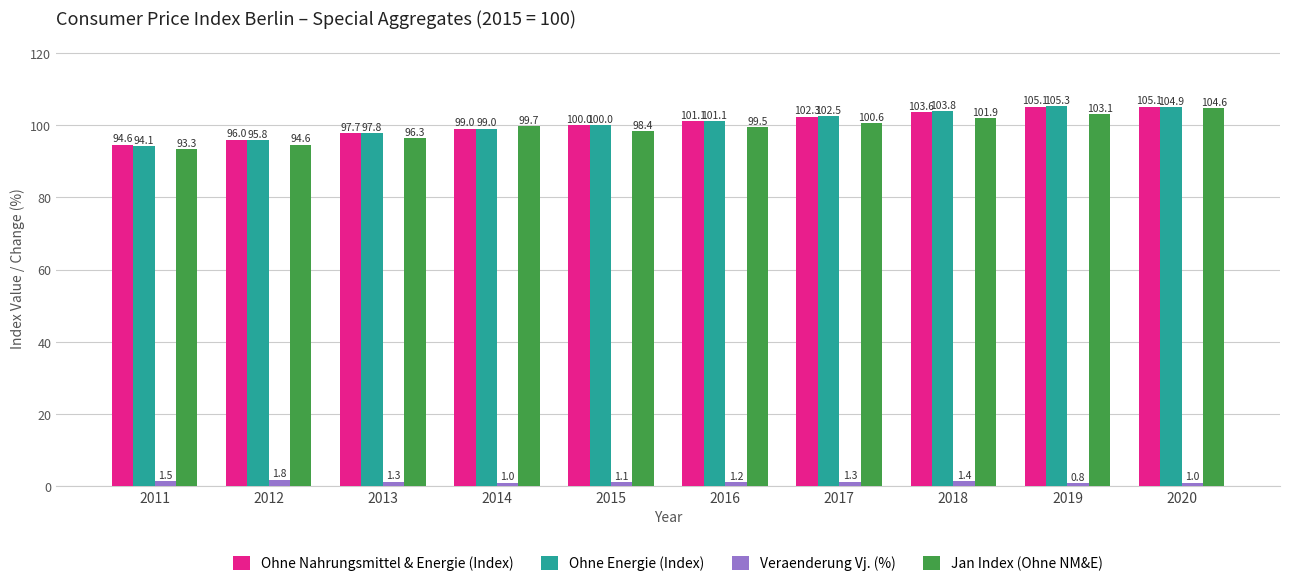

Count the number of categories in the chart.

10